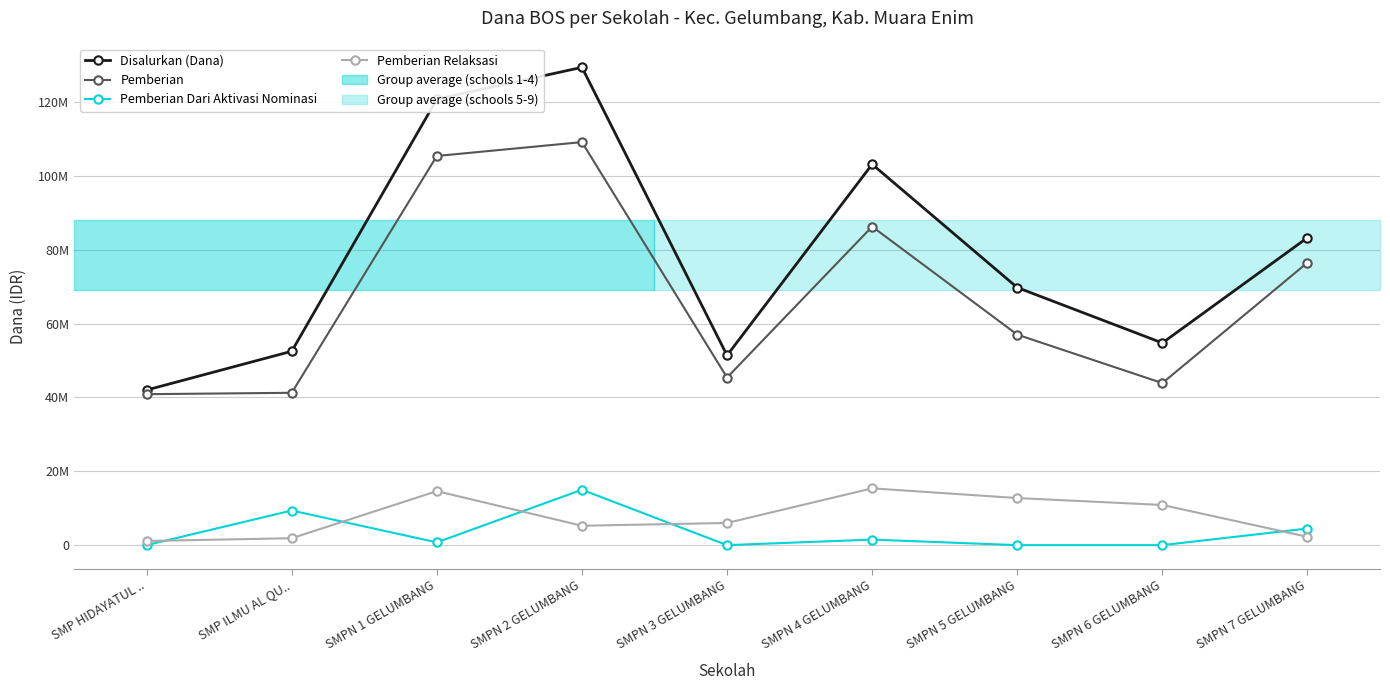

The Pemberian series shows 58836444 at SMP HIDAYATUL ... True or false?

False